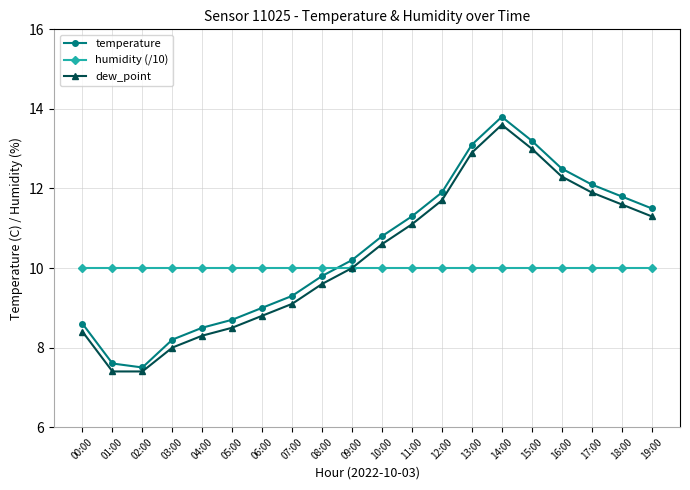

Reading right to left, transcribe all the data shown in this chart.

temperature: 19:00=11.5	18:00=11.8	17:00=12.1	16:00=12.5	15:00=13.2	14:00=13.8	13:00=13.1	12:00=11.9	11:00=11.3	10:00=10.8	09:00=10.2	08:00=9.8	07:00=9.3	06:00=9.0	05:00=8.7	04:00=8.5	03:00=8.2	02:00=7.5	01:00=7.6	00:00=8.6
humidity (/10): 19:00=10.0	18:00=10.0	17:00=10.0	16:00=10.0	15:00=10.0	14:00=10.0	13:00=10.0	12:00=10.0	11:00=10.0	10:00=10.0	09:00=10.0	08:00=10.0	07:00=10.0	06:00=10.0	05:00=10.0	04:00=10.0	03:00=10.0	02:00=10.0	01:00=10.0	00:00=10.0
dew_point: 19:00=11.3	18:00=11.6	17:00=11.9	16:00=12.3	15:00=13.0	14:00=13.6	13:00=12.9	12:00=11.7	11:00=11.1	10:00=10.6	09:00=10.0	08:00=9.6	07:00=9.1	06:00=8.8	05:00=8.5	04:00=8.3	03:00=8.0	02:00=7.4	01:00=7.4	00:00=8.4